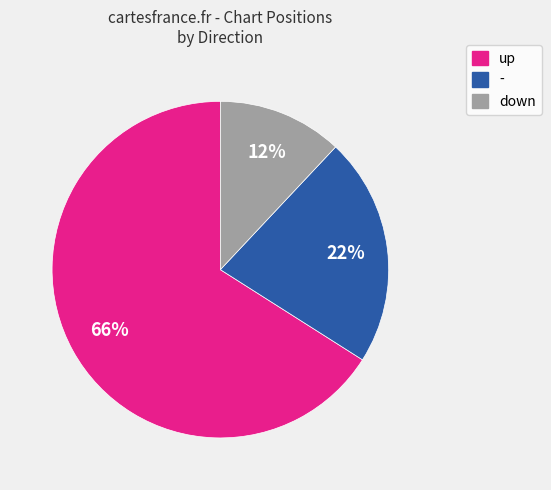

What percentage is the - slice, to the nearest percent?

22%